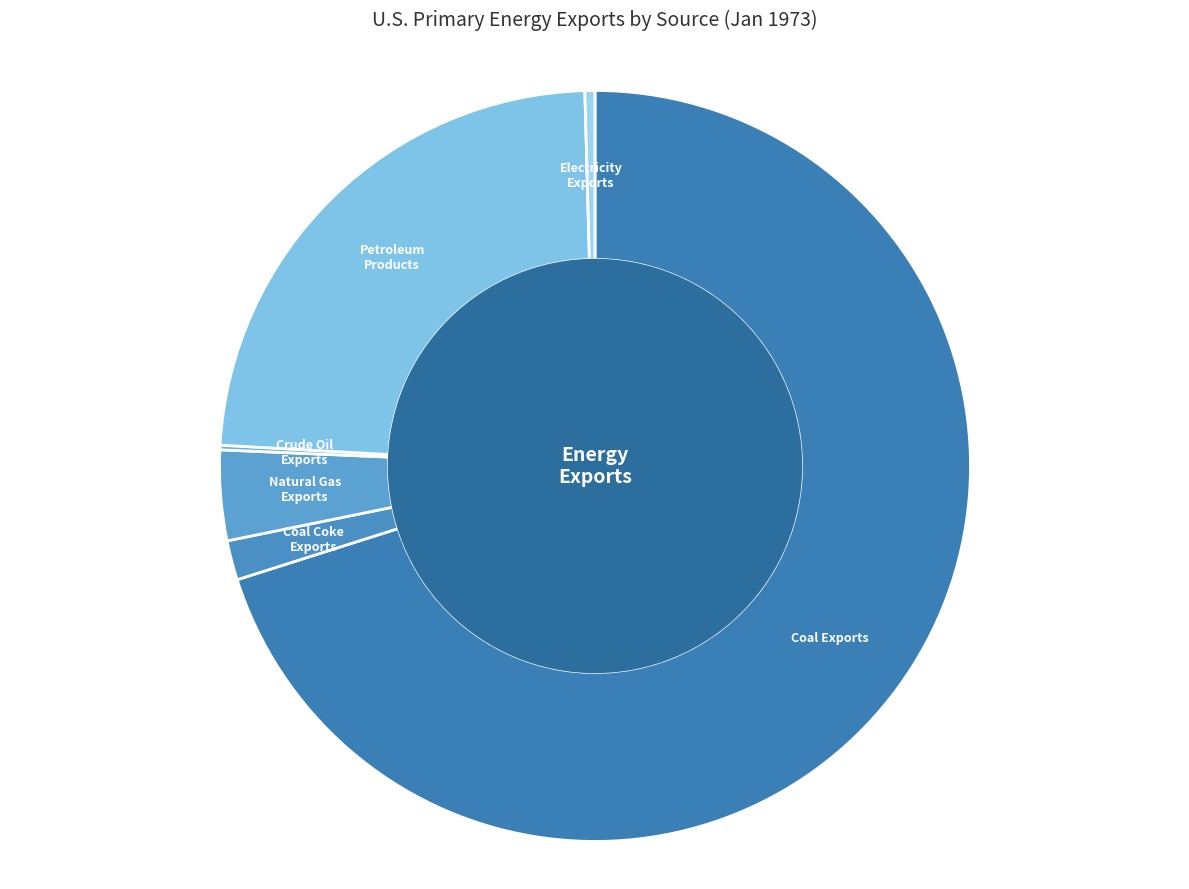

Which has a higher value, Coal Coke Exports or Coal Exports?

Coal Exports